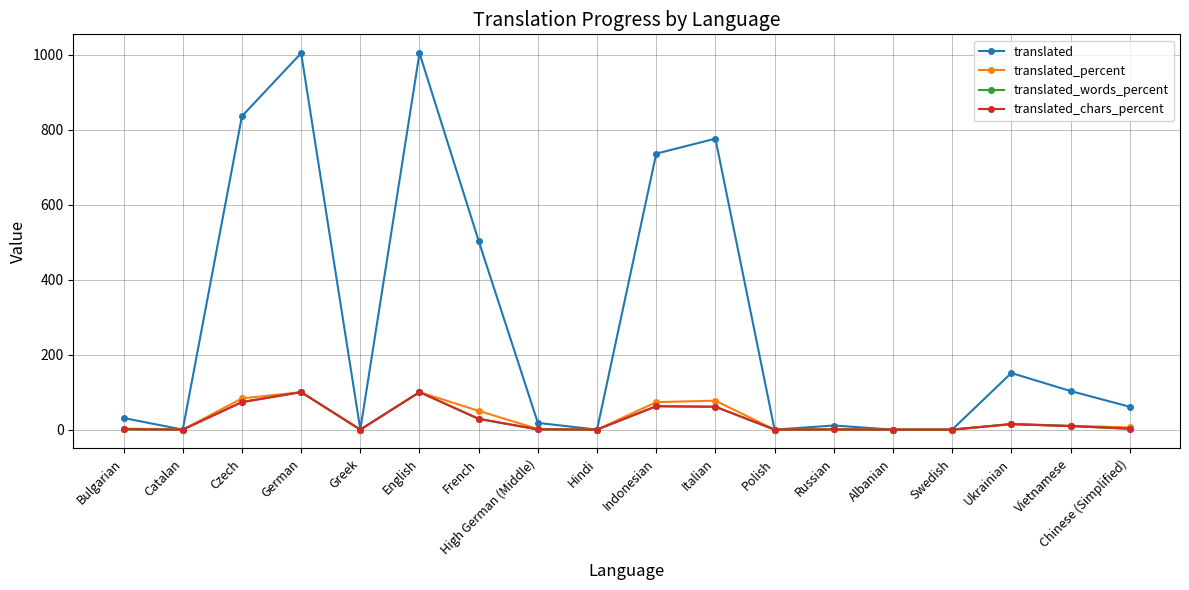

At how many categories does at least one series exceed 711?

5